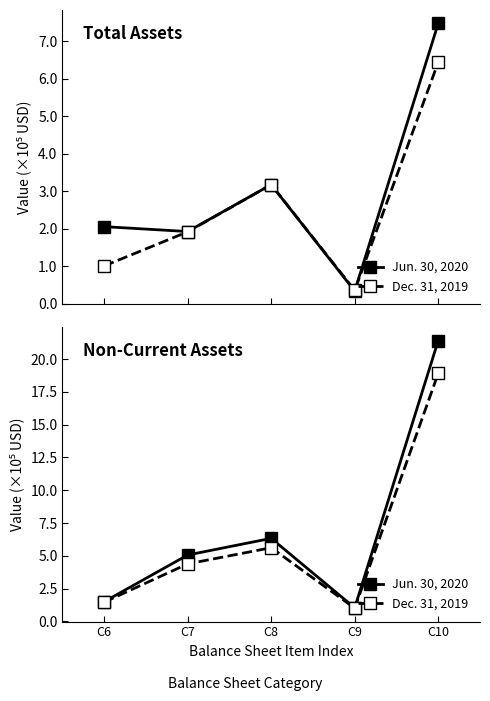

How many categories are shown in the chart?

5